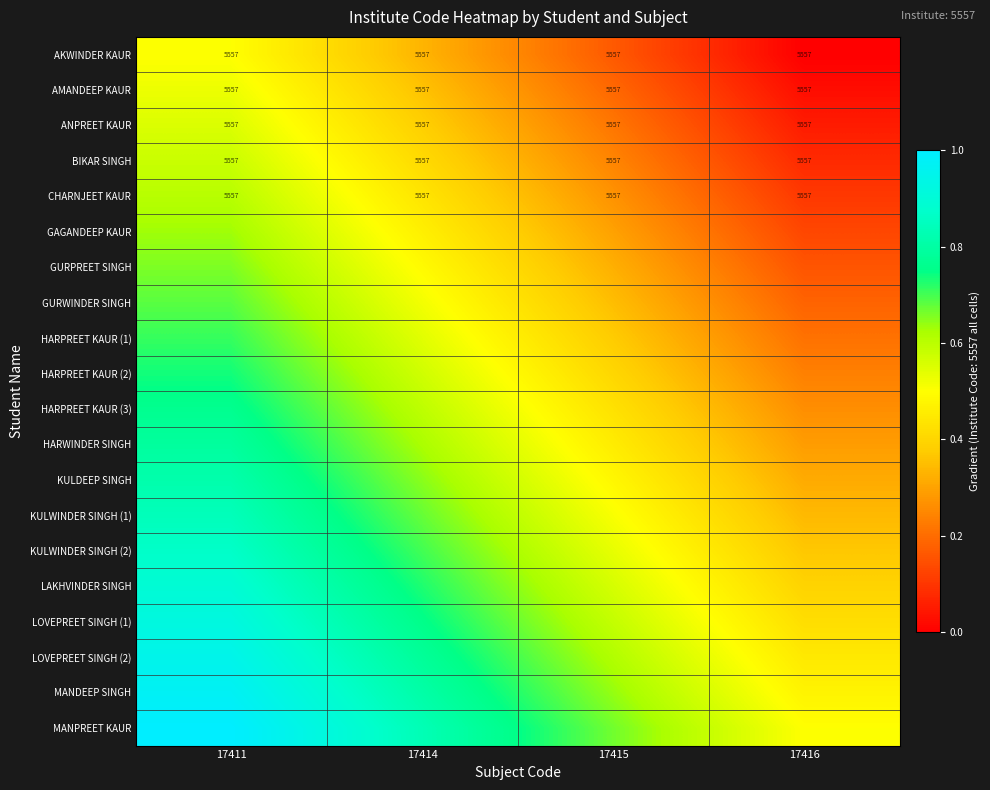

The value of CHARNJEET KAUR at 17415 is 0.3. True or false?

True